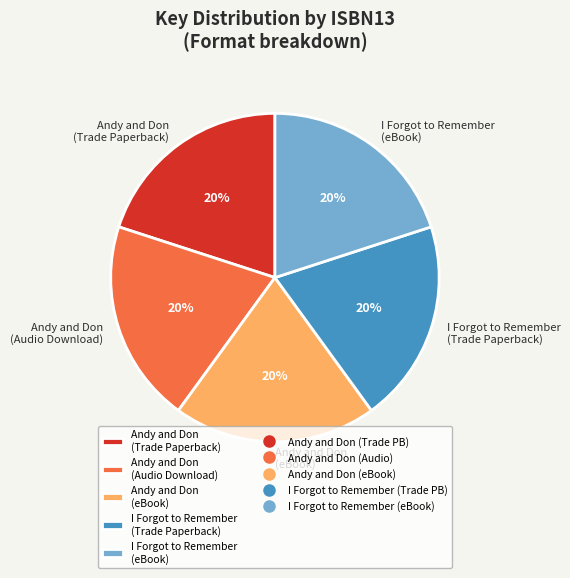

How many segments does this pie chart have?

5